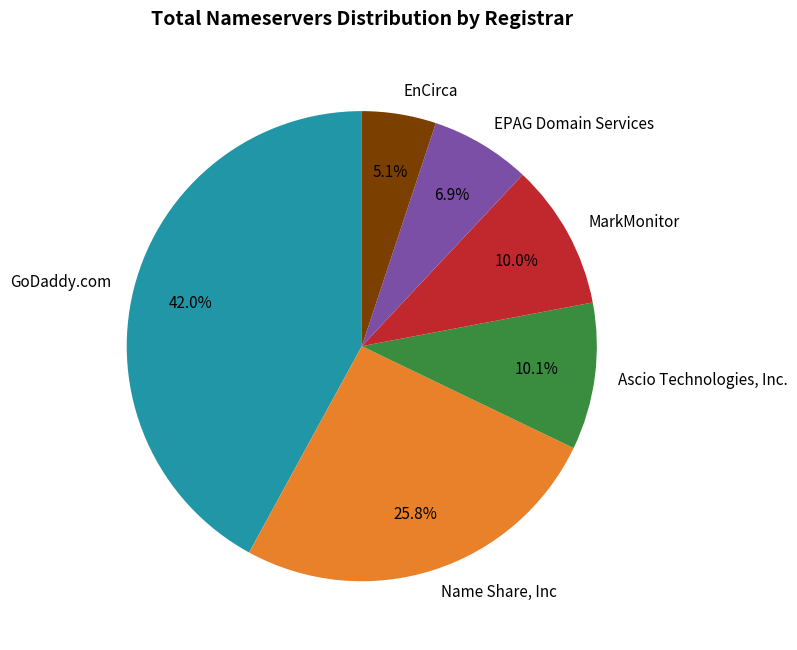

To the nearest percent, what is the average slice percentage?

17%